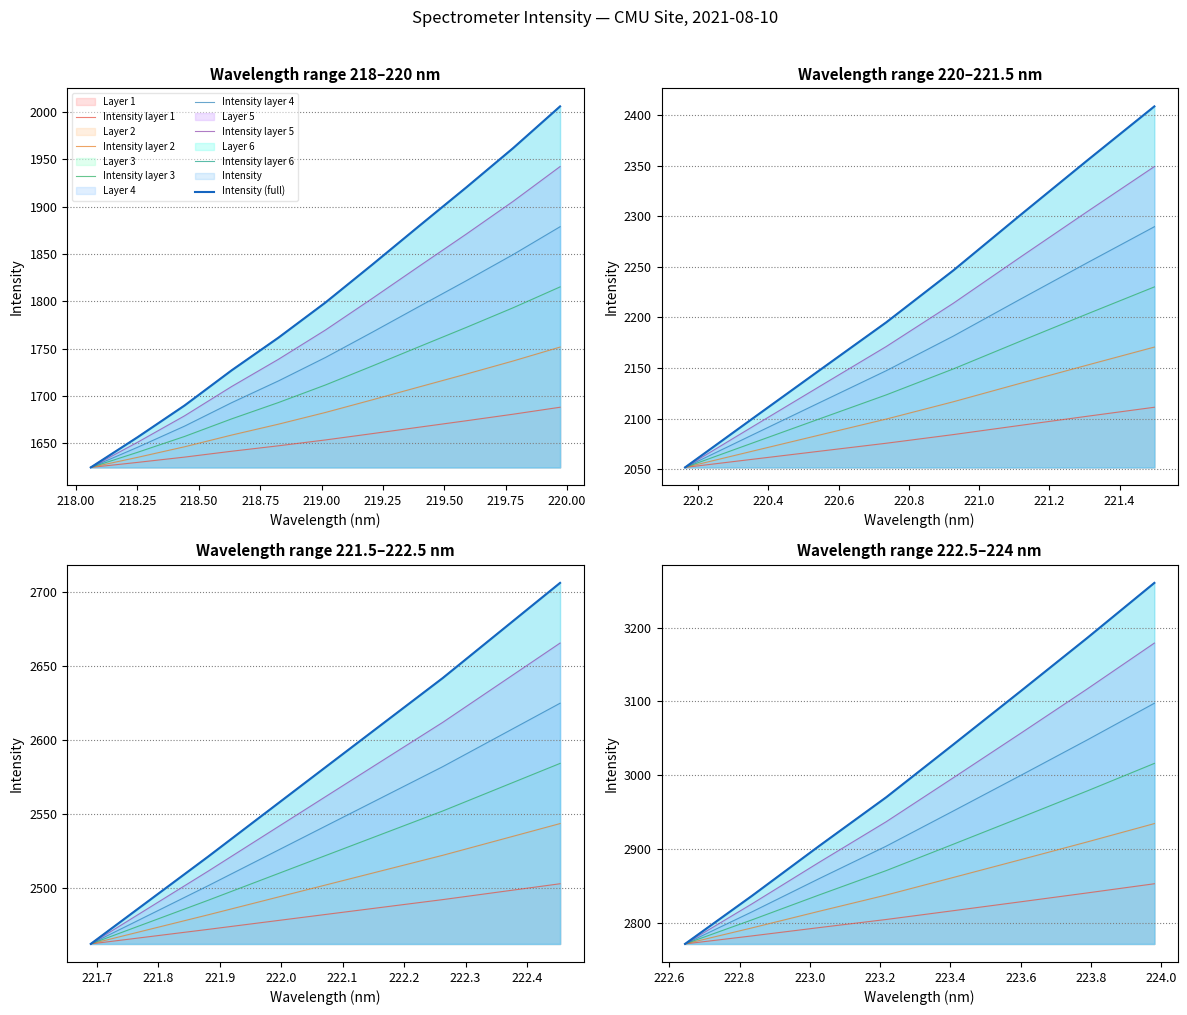

True or false: the data has more than 1 interior local peaks.

False